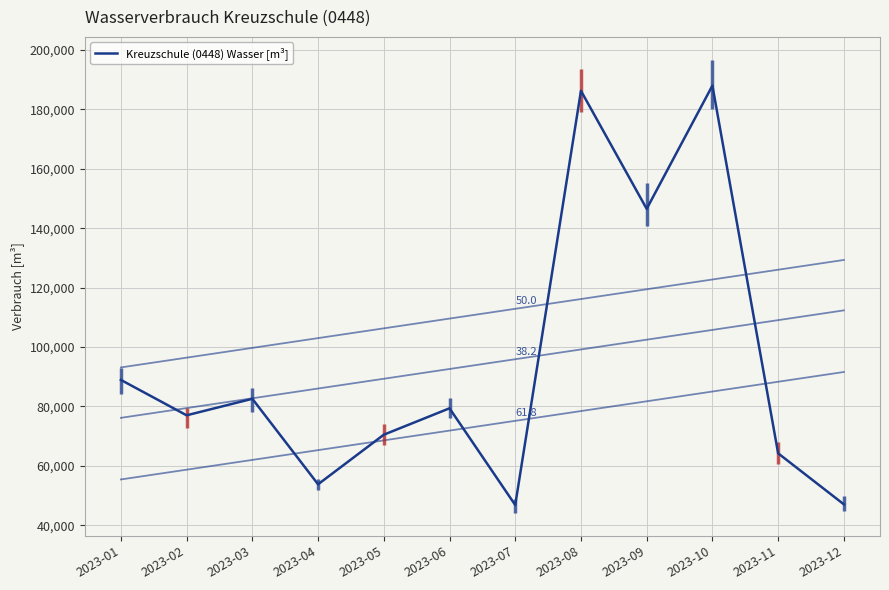

Reading left to right, extract all data points from this chart.

2023-01=88940	2023-02=77030	2023-03=82590	2023-04=53810	2023-05=70500	2023-06=79390	2023-07=46840	2023-08=186250	2023-09=146520	2023-10=188000	2023-11=64240	2023-12=47070